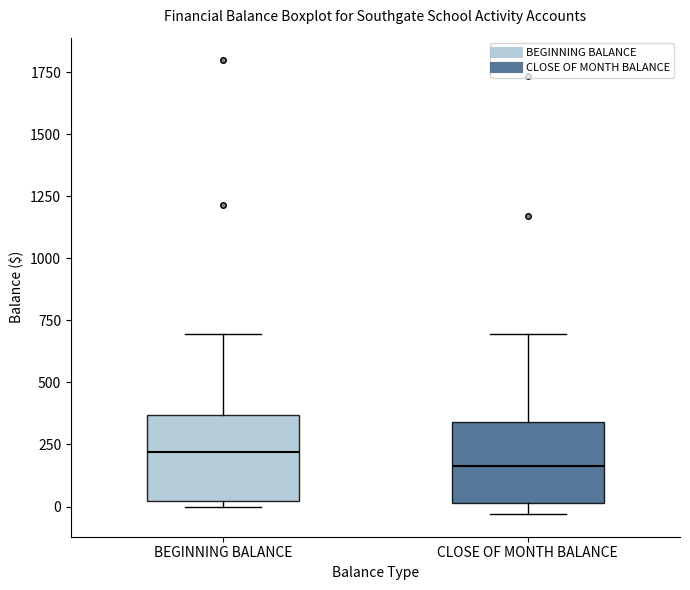

Which box's median line is the lowest?

CLOSE OF MONTH BALANCE